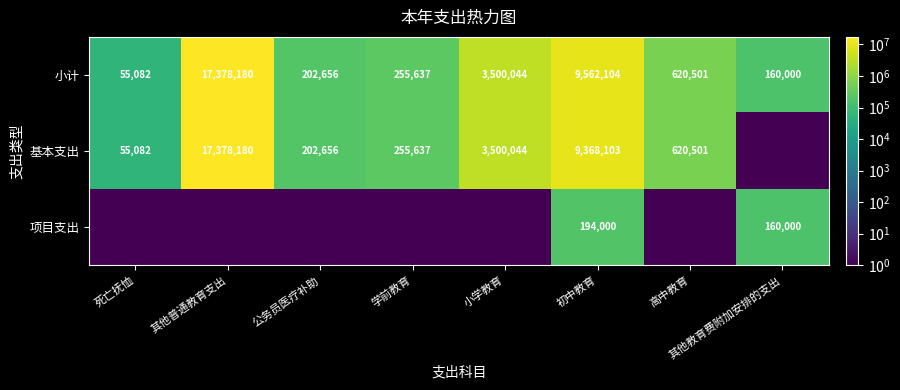

True or false: 小计 has a value of 3500044.0 at 小学教育.

True